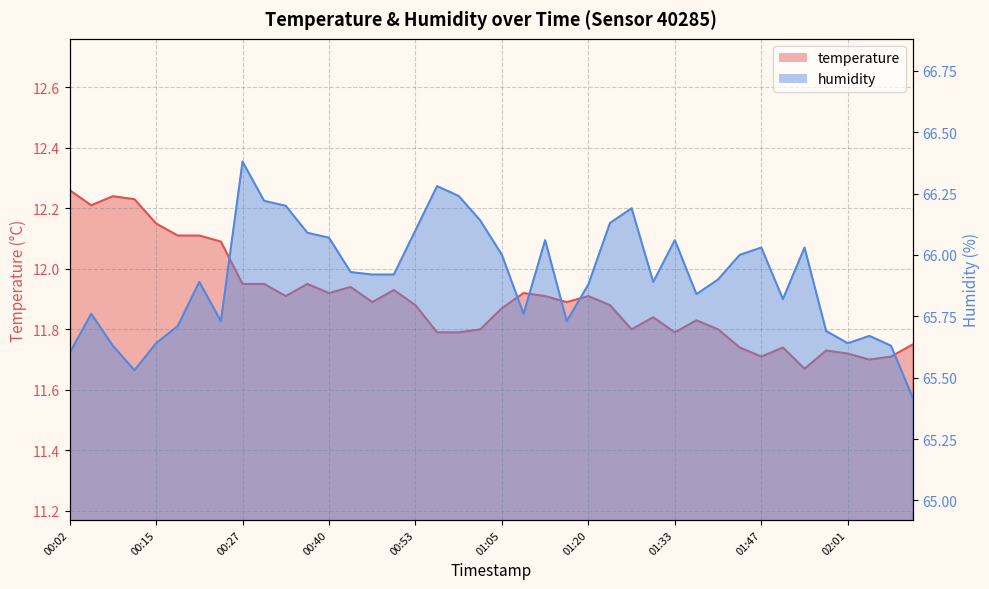

At how many categories does at least one series exceed 41?

40